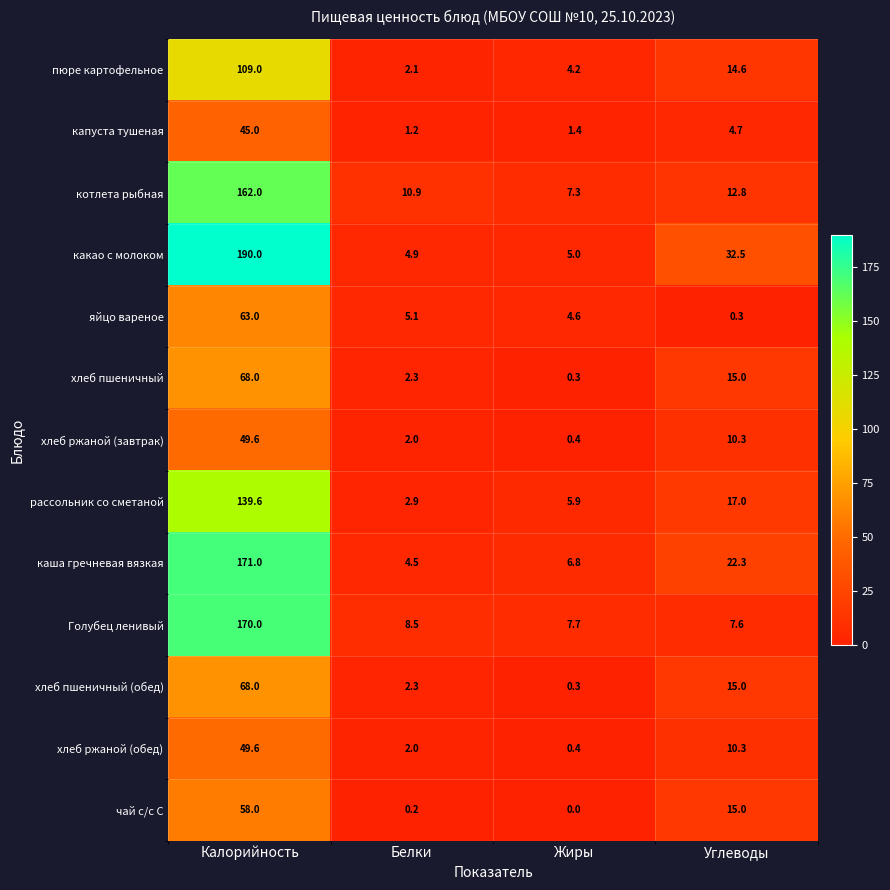

Where does the хлеб ржаной (обед) series first go above 10?

Калорийность